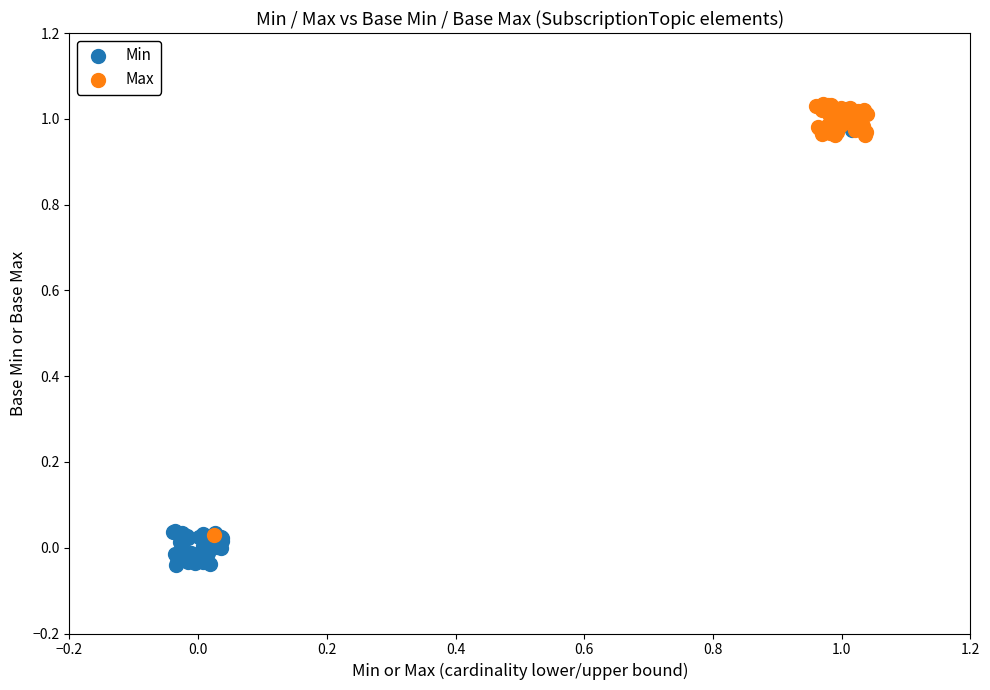

Which series reaches the minimum Y coordinate?

Min